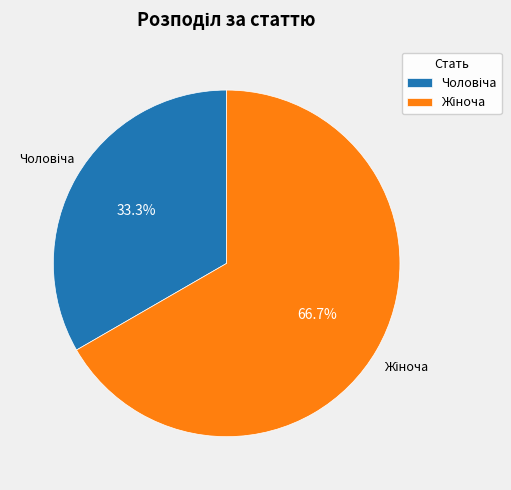

Is there any slice that represents more than half of the pie?

Yes